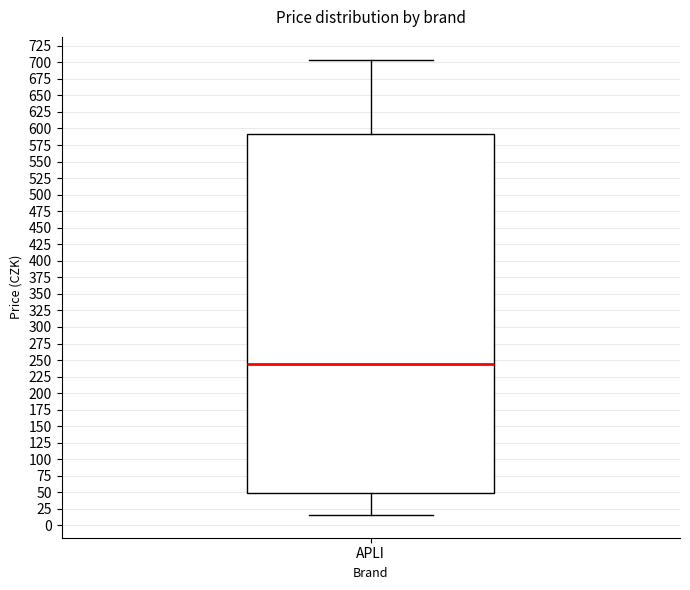

Read this box plot against the y-axis: the position of the median line, the range covered by the box, and the ends of both whiskers. The values are not printed on the chart, so give them approximately, as read against the axis.

median 245, box 50 to 590, whiskers 15 to 705